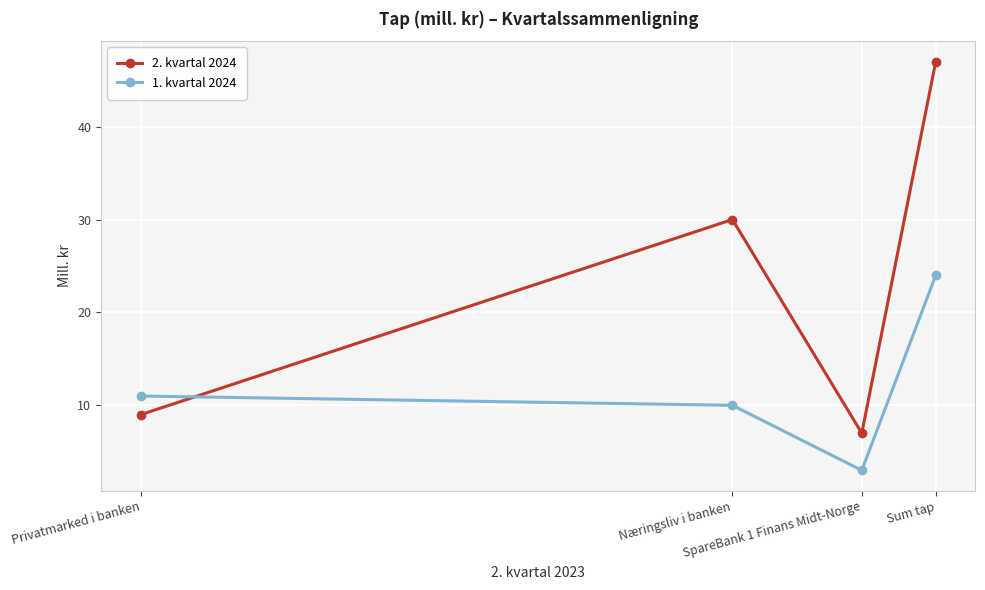

List the labels in order of 1. kvartal 2024 value, smallest first.

SpareBank 1 Finans Midt-Norge, Næringsliv i banken, Privatmarked i banken, Sum tap